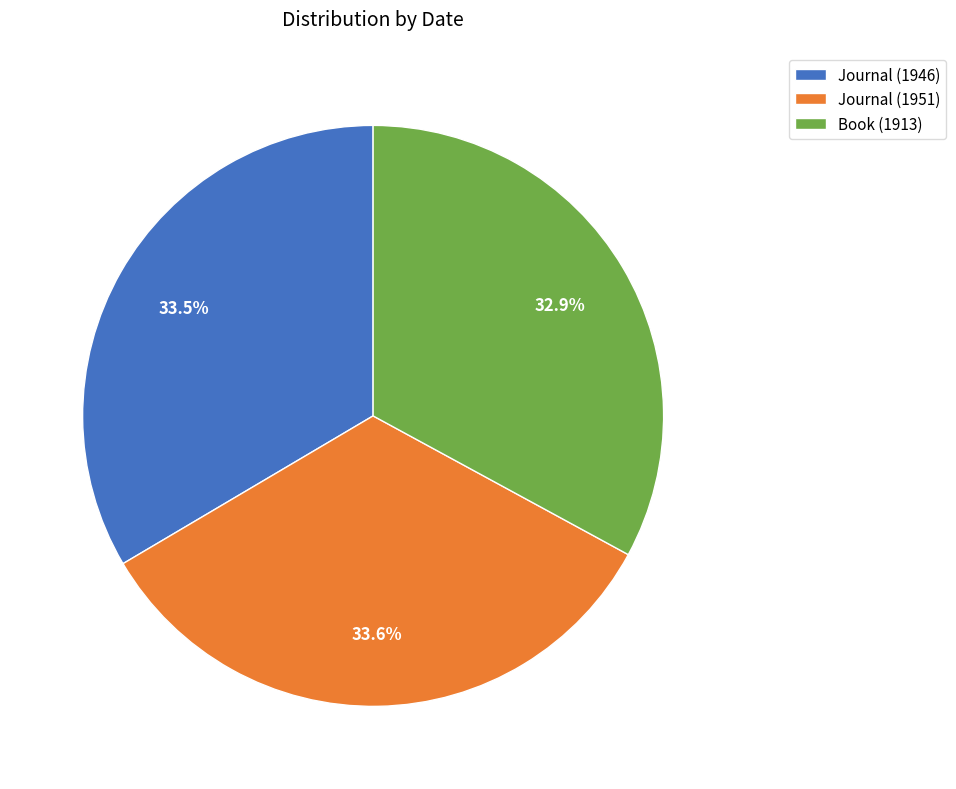

Does any single category account for the majority?

No